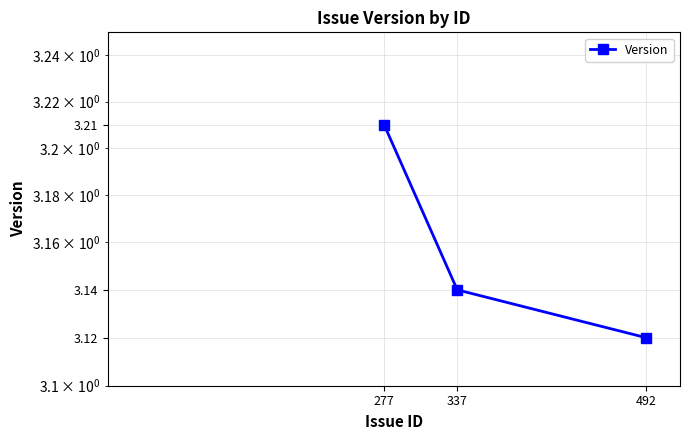

Is it true that the value at 492 is 3.1?

True